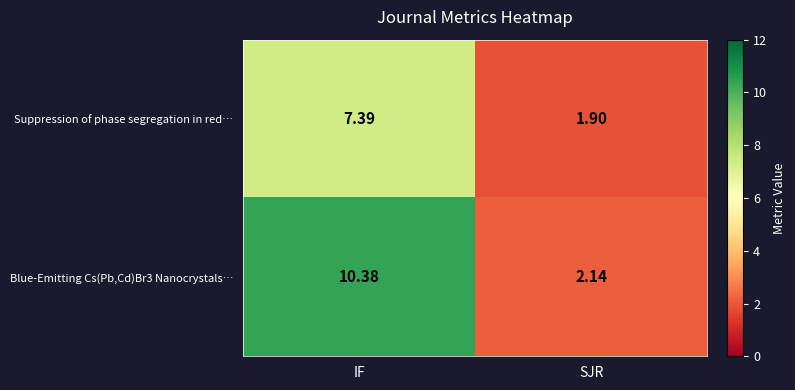

Which series has the widest spread of values?

Blue-Emitting Cs(Pb,Cd)Br3 Nanocrystals…